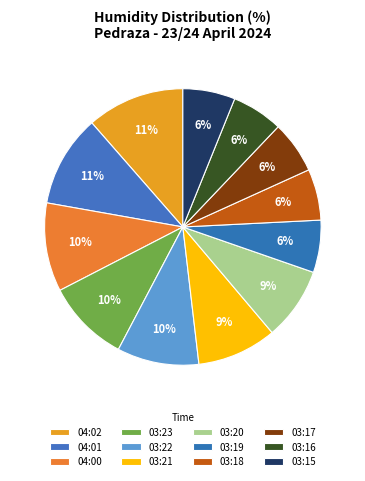

Count the number of slices in the pie.

12